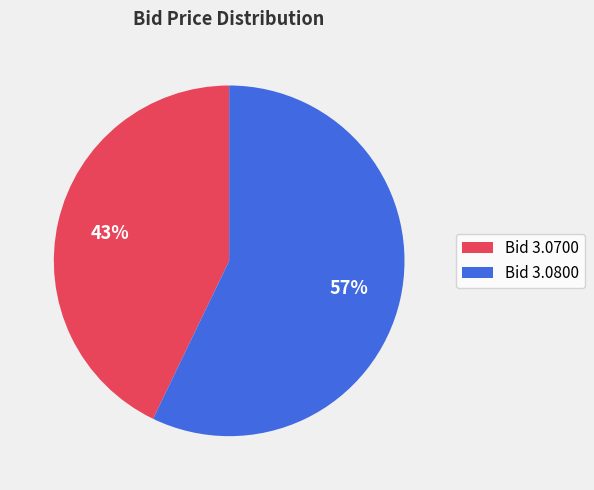

Rank the categories by value from highest to lowest.

Bid 3.0800, Bid 3.0700